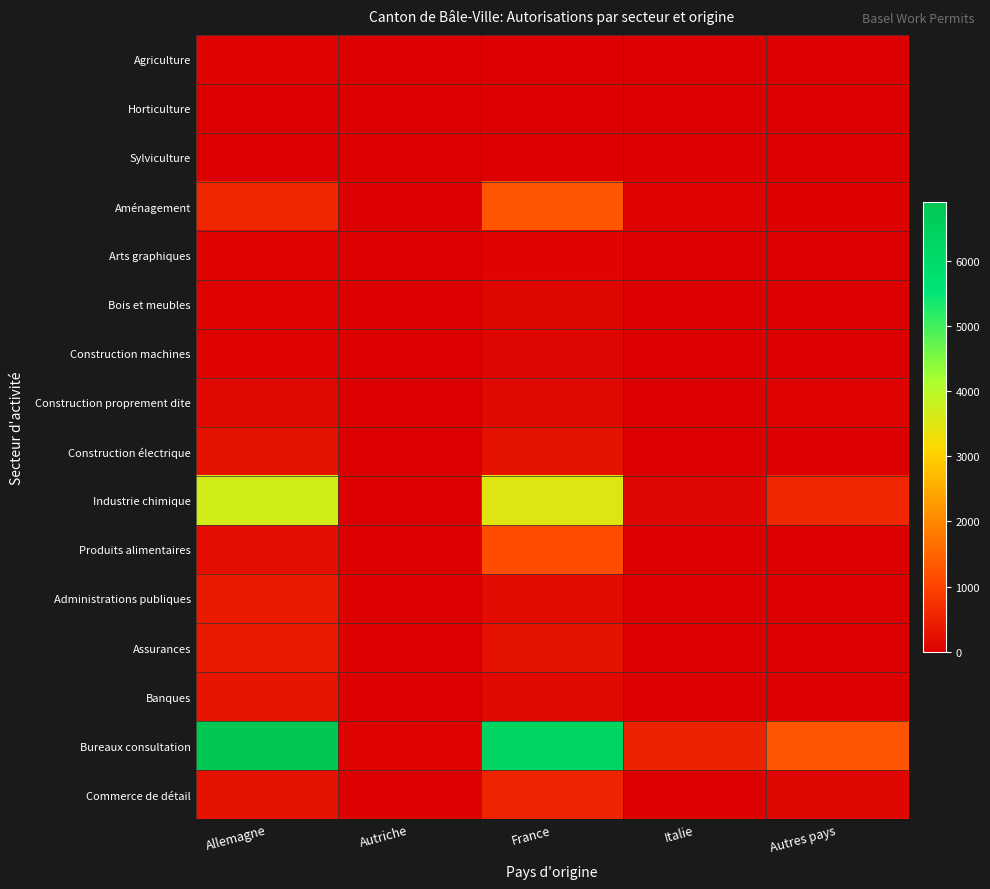

Reading left to right, transcribe all the data shown in this chart.

Agriculture: Allemagne=46	Autriche=1	France=2	Italie=0	Autres pays=1
Horticulture: Allemagne=11	Autriche=0	France=16	Italie=0	Autres pays=1
Sylviculture: Allemagne=6	Autriche=0	France=12	Italie=0	Autres pays=0
Aménagement: Allemagne=581	Autriche=1	France=1275	Italie=63	Autres pays=33
Arts graphiques: Allemagne=68	Autriche=0	France=78	Italie=1	Autres pays=10
Bois et meubles: Allemagne=65	Autriche=1	France=102	Italie=3	Autres pays=2
Construction machines: Allemagne=62	Autriche=0	France=90	Italie=6	Autres pays=4
Construction proprement dite: Allemagne=132	Autriche=0	France=147	Italie=22	Autres pays=59
Construction électrique: Allemagne=278	Autriche=1	France=279	Italie=5	Autres pays=15
Industrie chimique: Allemagne=3682	Autriche=26	France=3504	Italie=94	Autres pays=592
Produits alimentaires: Allemagne=212	Autriche=1	France=1169	Italie=9	Autres pays=21
Administrations publiques: Allemagne=392	Autriche=6	France=192	Italie=6	Autres pays=8
Assurances: Allemagne=384	Autriche=2	France=265	Italie=10	Autres pays=12
Banques: Allemagne=336	Autriche=3	France=168	Italie=9	Autres pays=5
Bureaux consultation: Allemagne=6898	Autriche=49	France=6334	Italie=514	Autres pays=1262
Commerce de détail: Allemagne=292	Autriche=1	France=532	Italie=15	Autres pays=110